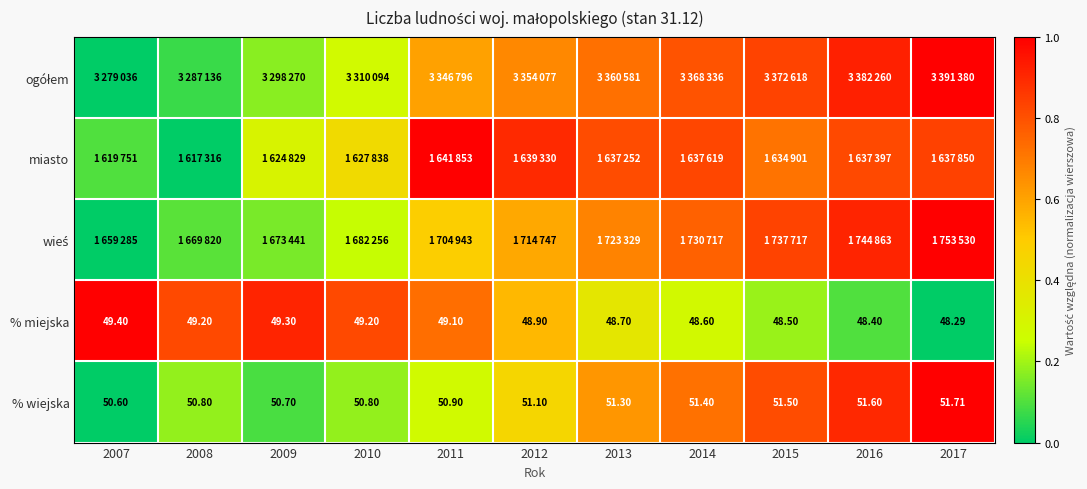

At which category is the sum across all series the highest?

2017